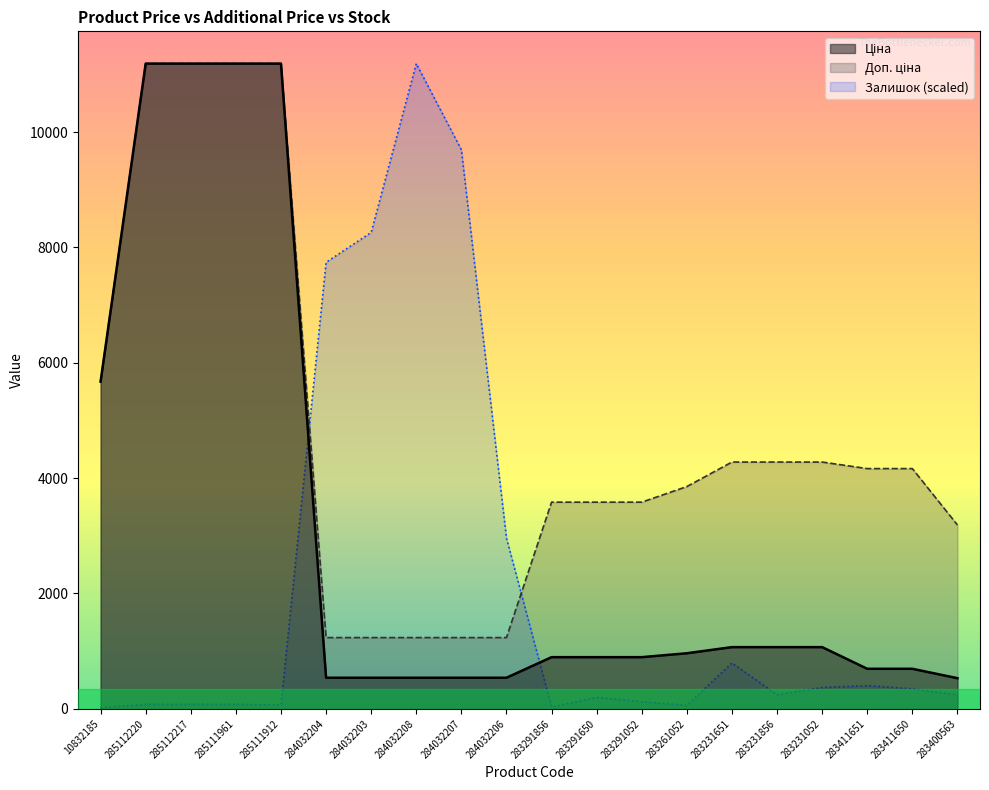

Reading left to right, extract all data points from this chart.

Ціна: 10832185=5673.8	285112220=11188.2	285112217=11188.2	285111961=11188.2	285111912=11188.2	284032204=539.0	284032203=539.0	284032208=539.0	284032207=539.0	284032206=539.0	283291856=895.9	283291650=895.9	283291052=895.9	283261052=963.5	283231651=1069.8	283231856=1069.8	283231052=1069.8	283411651=694.3	283411650=694.3	283400563=531.3
Доп. ціна: 10832185=5673.8	285112220=11188.2	285112217=11188.2	285111961=11188.2	285111912=11188.2	284032204=1235.4	284032203=1235.4	284032208=1235.4	284032207=1235.4	284032206=1235.4	283291856=3583.6	283291650=3583.6	283291052=3583.6	283261052=3854.0	283231651=4279.1	283231856=4279.1	283231052=4279.1	283411651=4165.6	283411650=4165.6	283400563=3187.6
Залишок: 10832185=18.5	285112220=78.6	285112217=78.6	285111961=78.6	285111912=69.4	284032204=7742.4	284032203=8260.5	284032208=11188.2	284032207=9694.2	284032206=2960.1	283291856=32.4	283291650=198.9	283291052=124.9	283261052=60.1	283231651=795.5	283231856=245.1	283231052=370.0	283411651=402.4	283411650=346.9	283400563=245.1